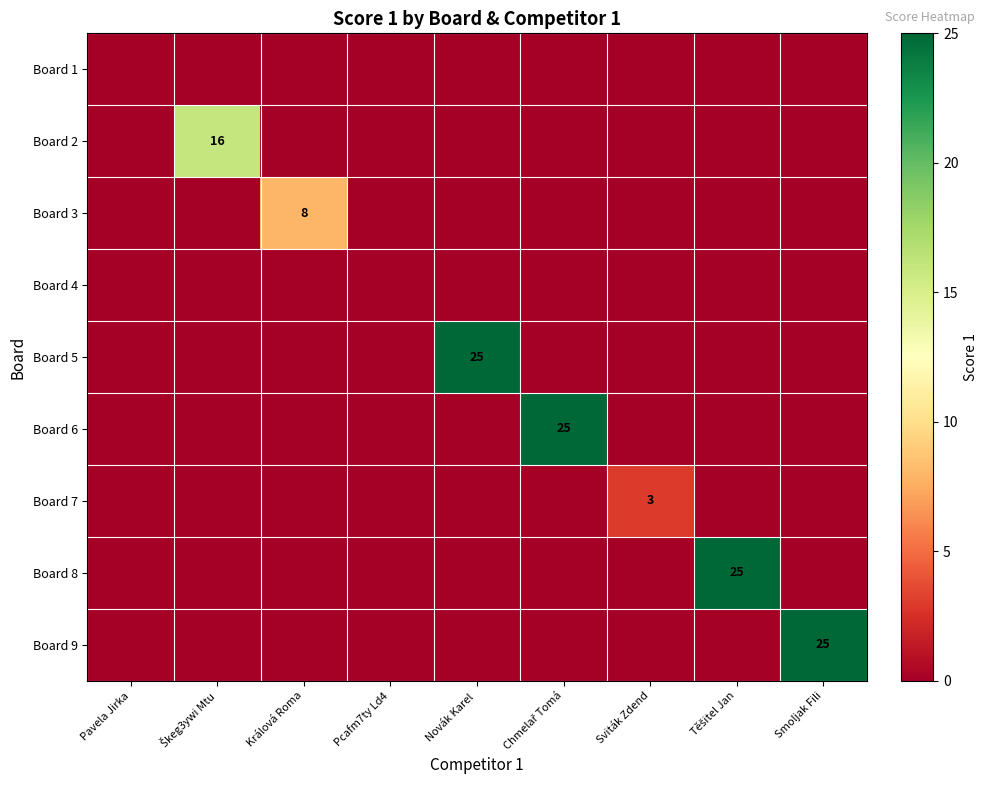

The value of Board 2 at Pcafm7ty Ld4 is -11. True or false?

False